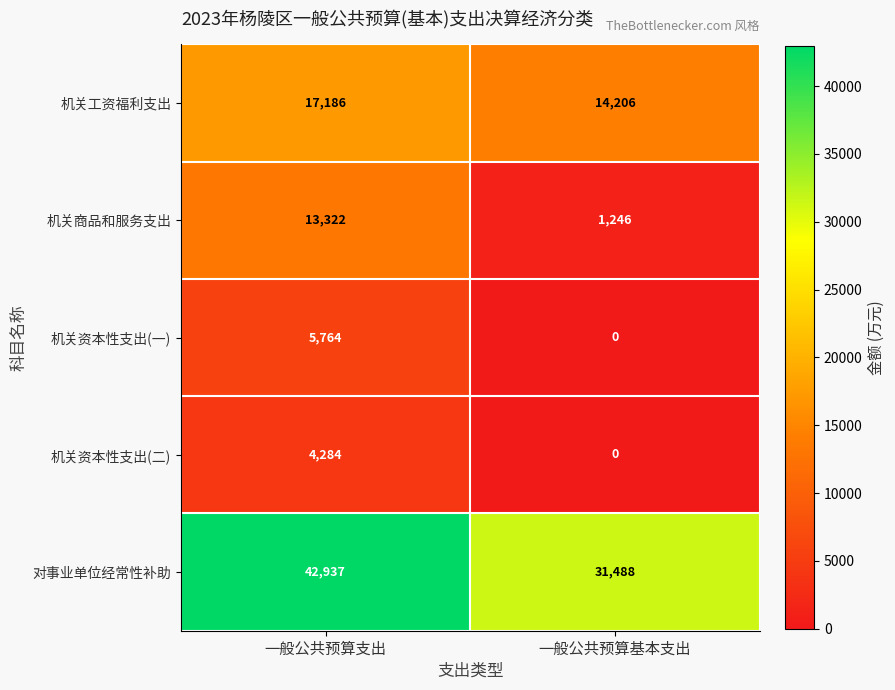

Which series has the largest total across all categories?

对事业单位经常性补助